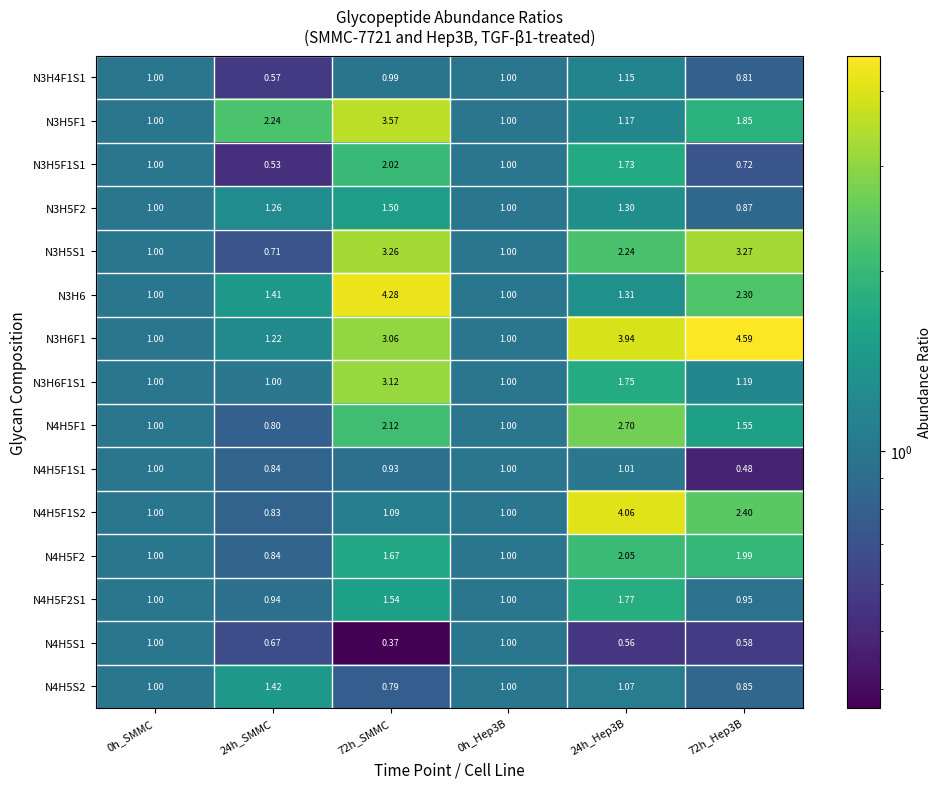

What is the total value across all series at 24h_SMMC?

15.3